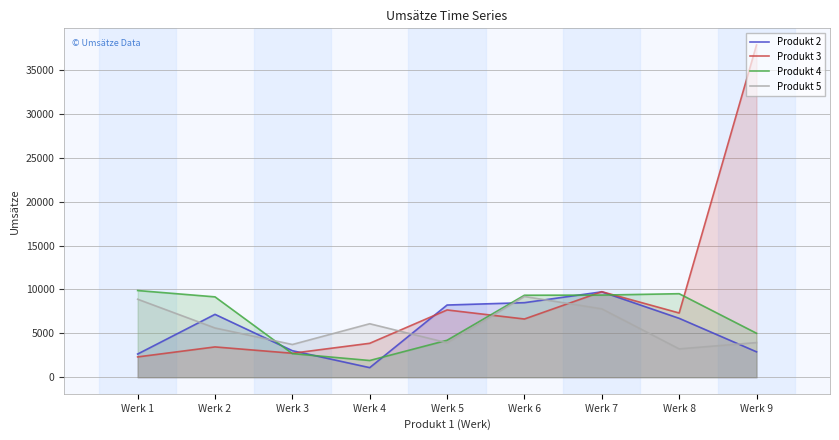

Which series has the largest total across all categories?

Produkt 3